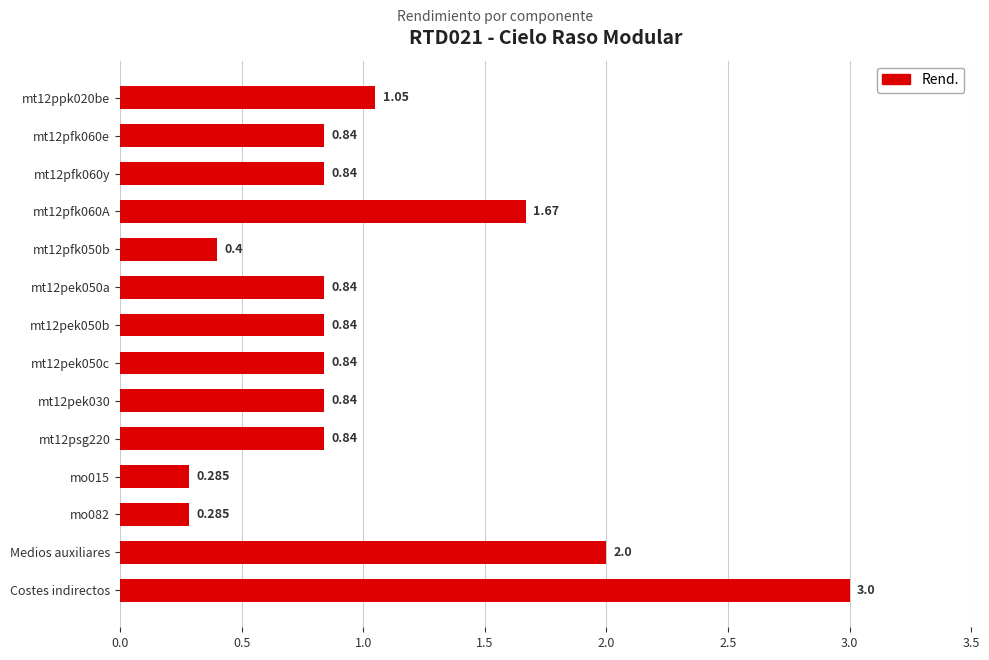

What is the label of the 14th bar from the top?

Costes indirectos